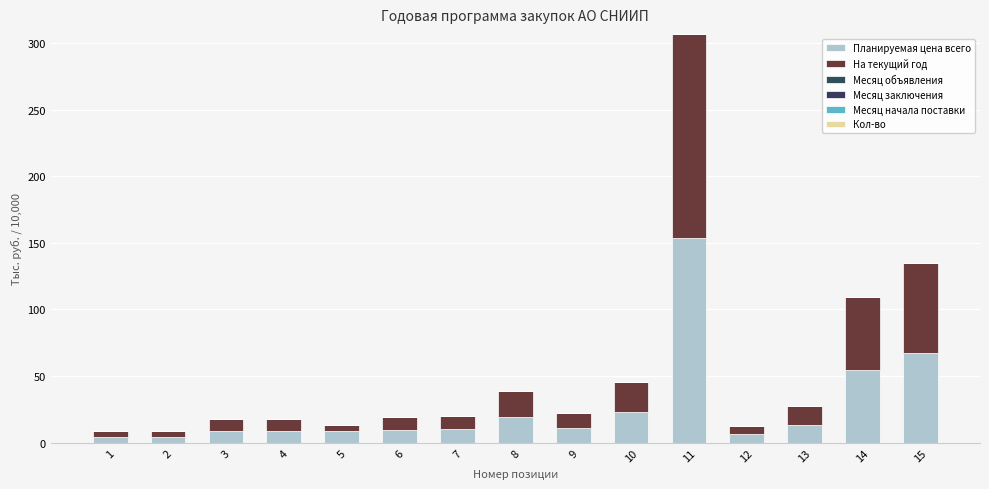

Are the bars horizontal?

No